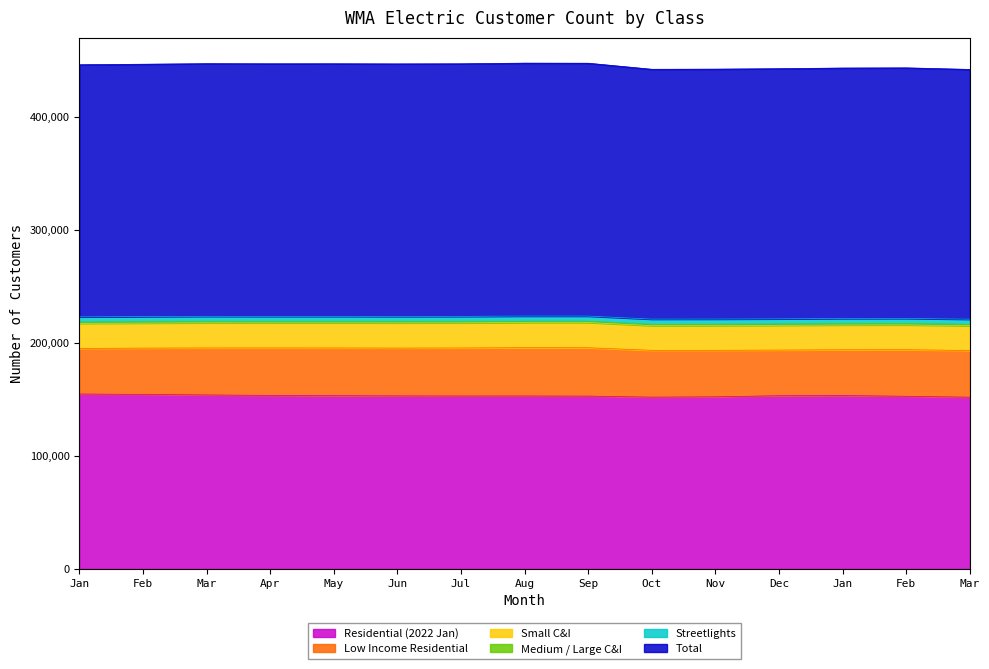

How many values in the Small C&I series are below 22221?

7